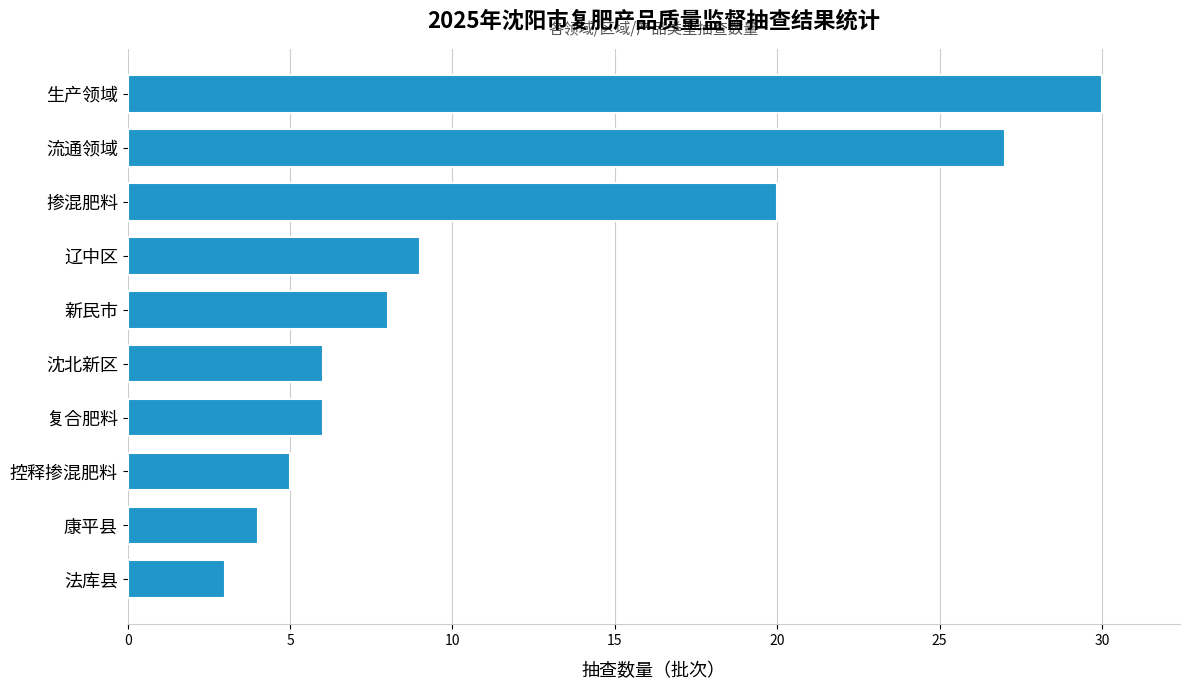

Does the chart contain any negative values?

No